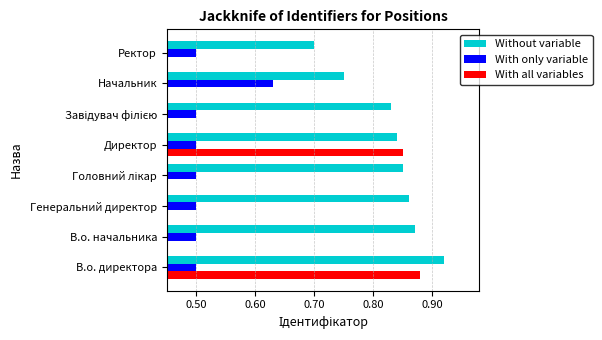

Is it true that With only variable equals 0.5 at Ректор?

True